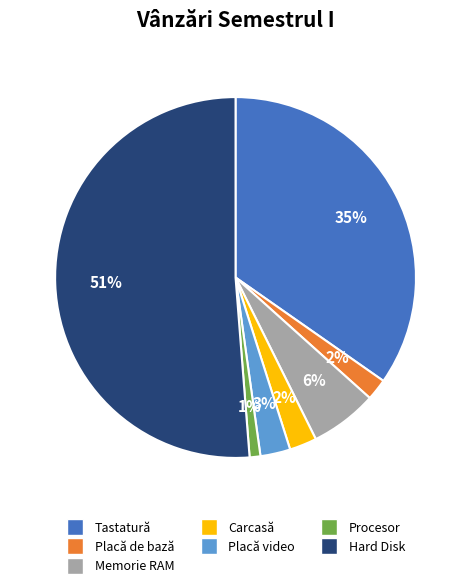

What is the smallest slice in the pie chart?

Procesor